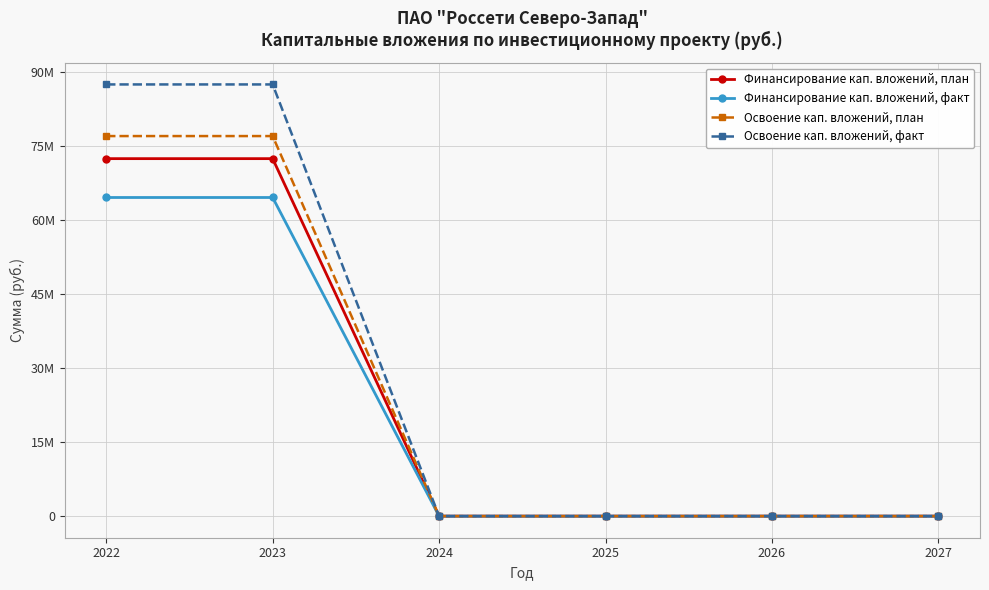

At 2024, list the series in order from largest to smallest.

Финансирование кап. вложений, план, Финансирование кап. вложений, факт, Освоение кап. вложений, план, Освоение кап. вложений, факт